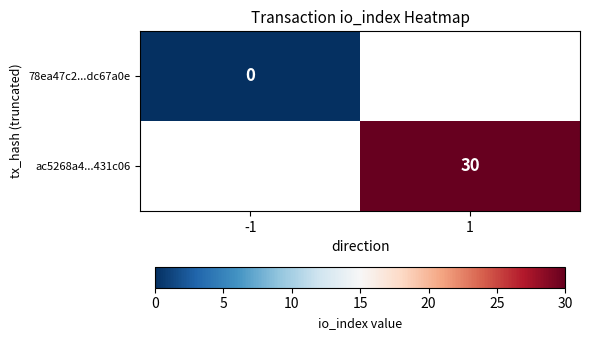

Which series has the widest spread of values?

78ea47c2...dc67a0e